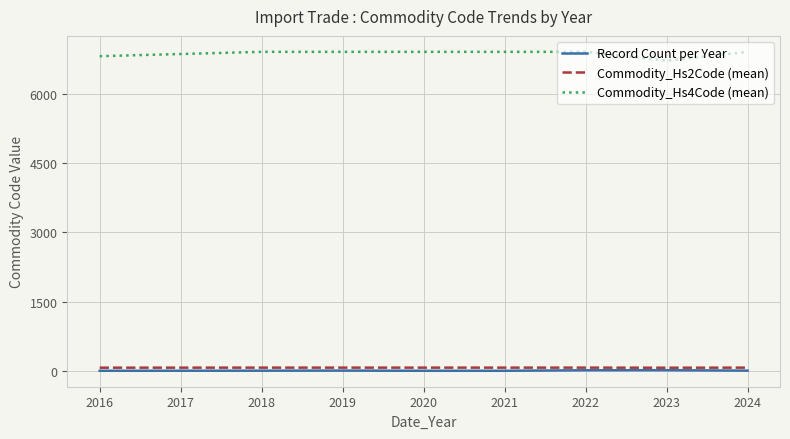

What is the maximum value for Record Count per Year?

13.0